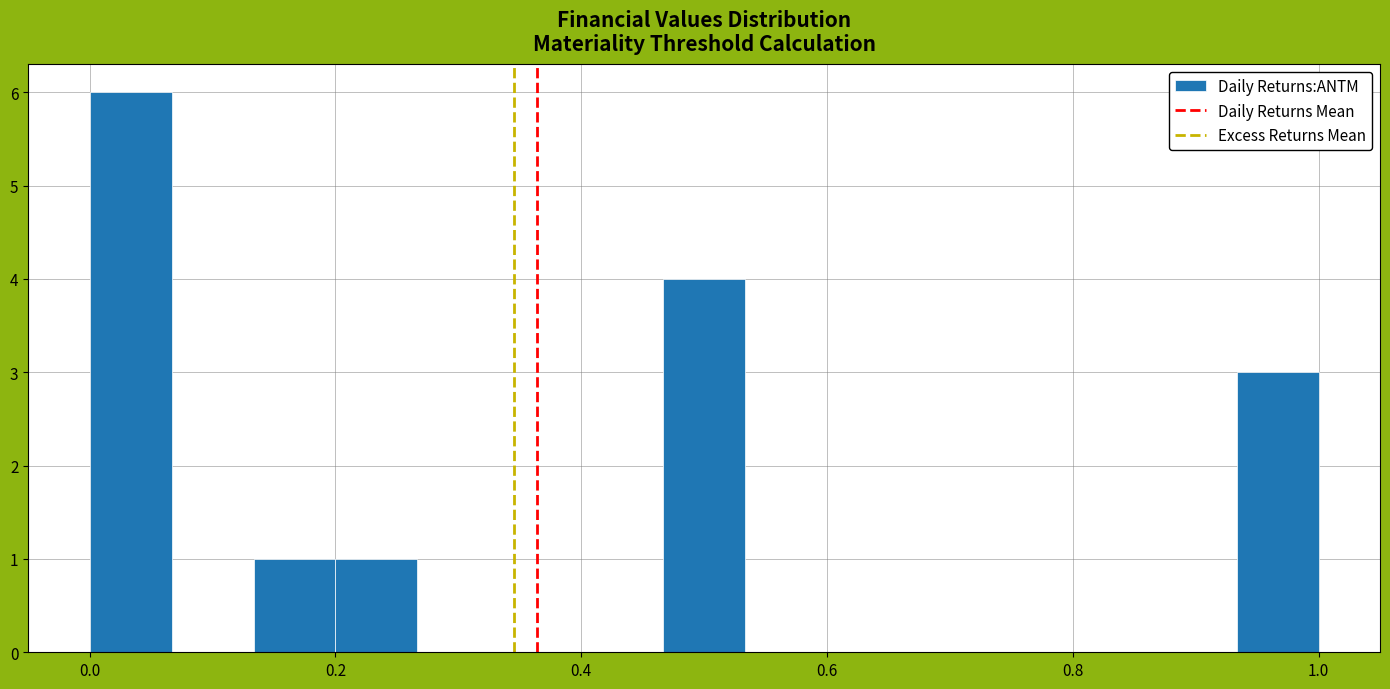

Read against the x-axis, roughly where is the centre of the tallest bar?

0.04